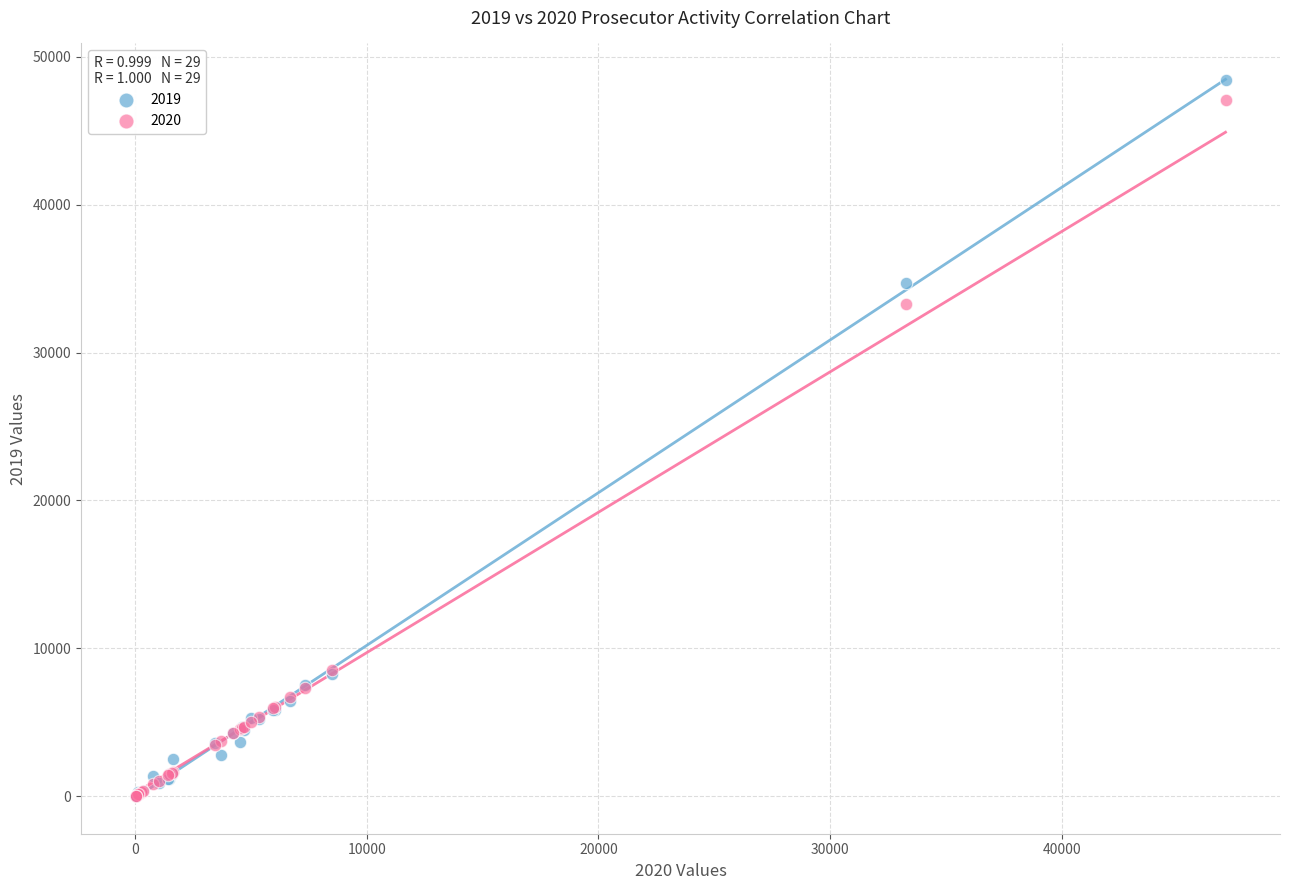

Across all series, what Y value is closest to 24237?

33292